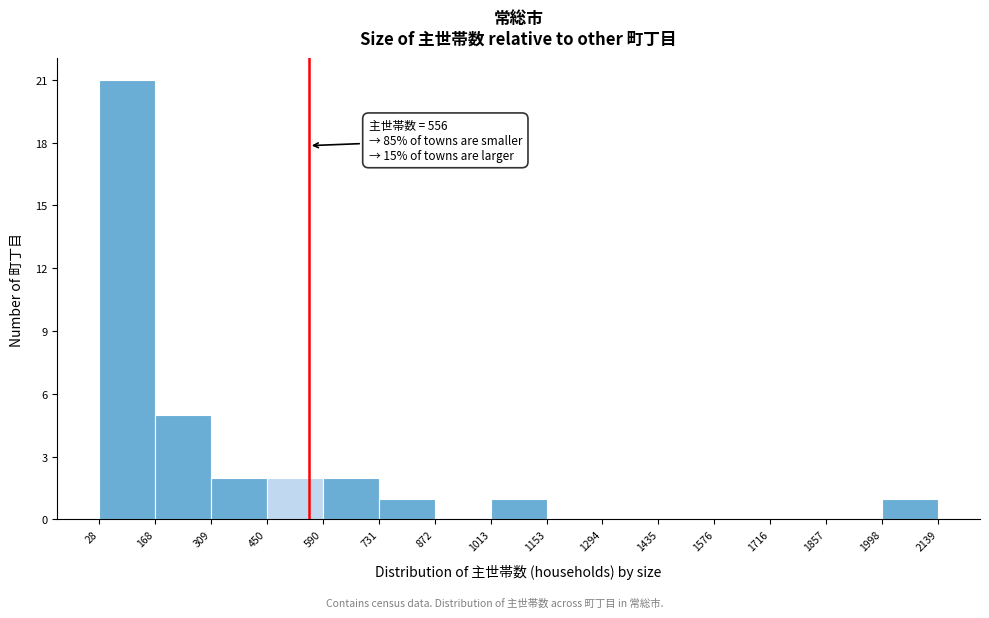

Which range on the x-axis has the tallest bar?

28 to 168